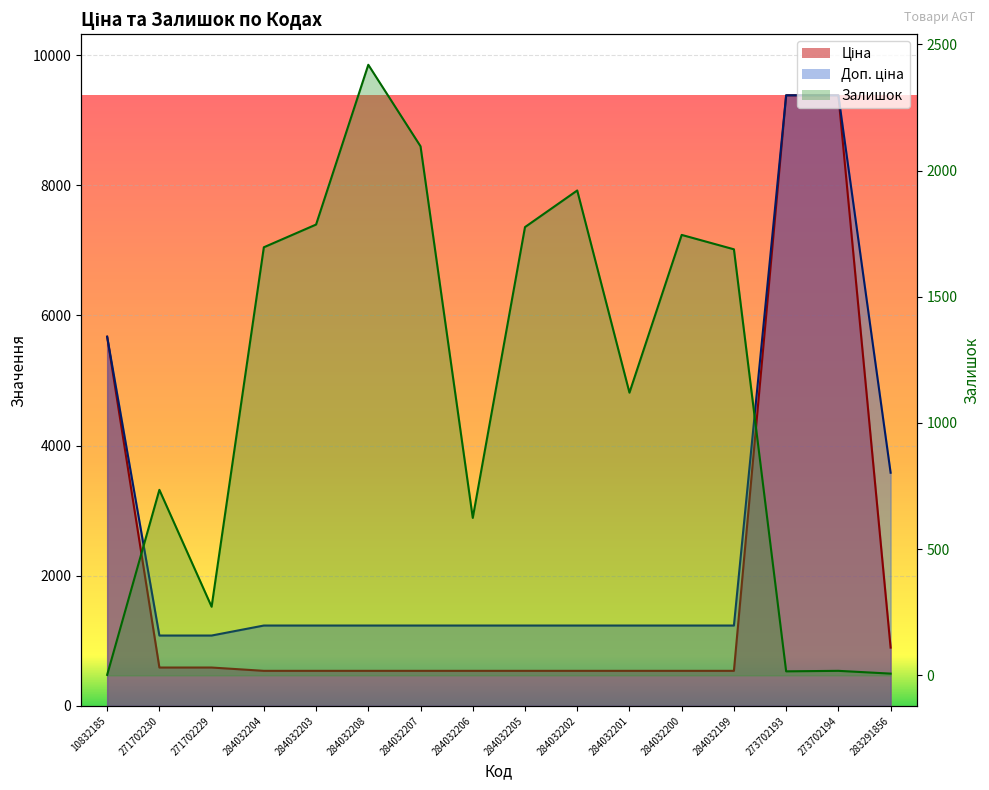

True or false: Ціна and Доп. ціна cross at least once.

False